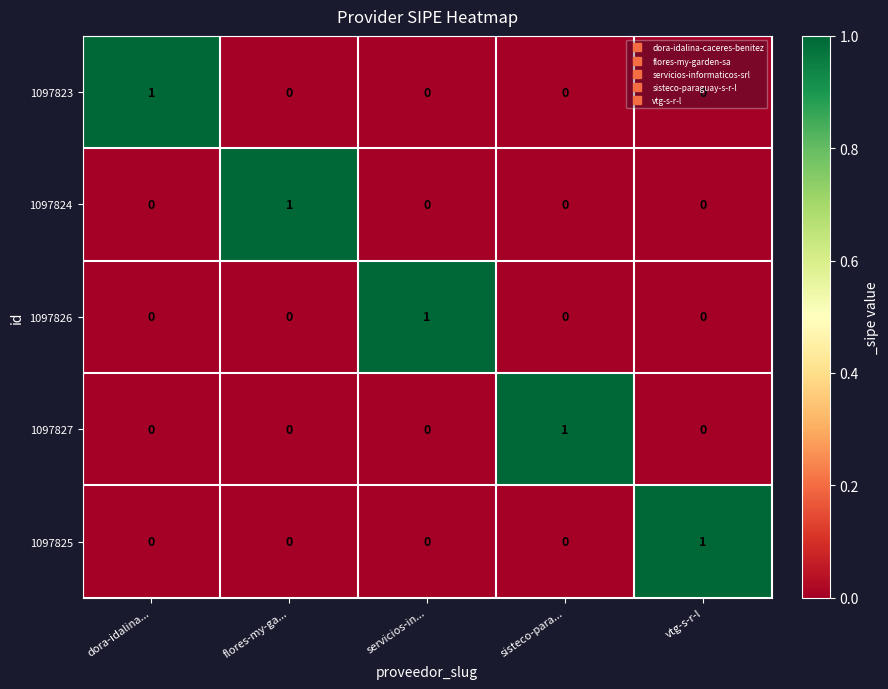

At how many categories does at least one series exceed 0?

5